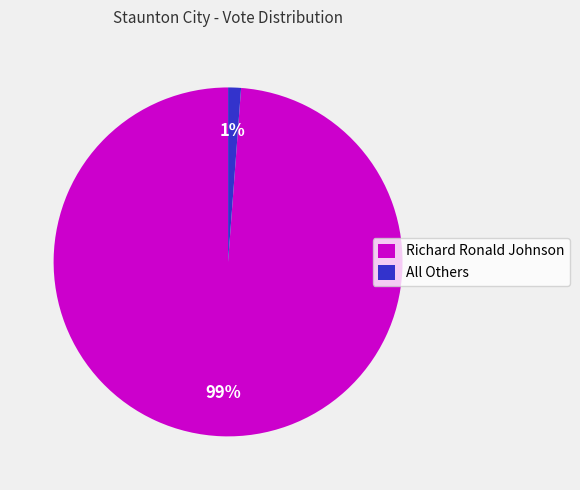

Which has a higher value, Richard Ronald Johnson or All Others?

Richard Ronald Johnson